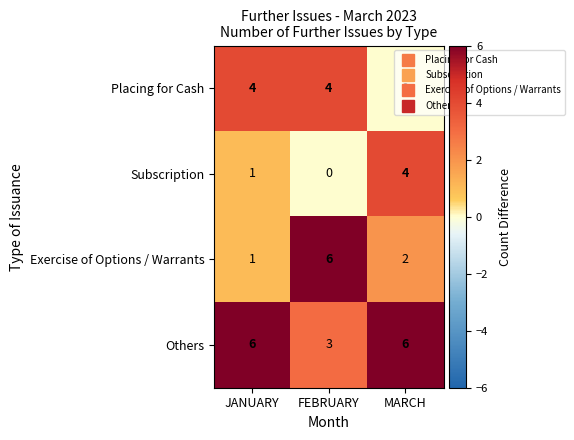

Is it true that Exercise of Options / Warrants equals 8 at FEBRUARY?

False